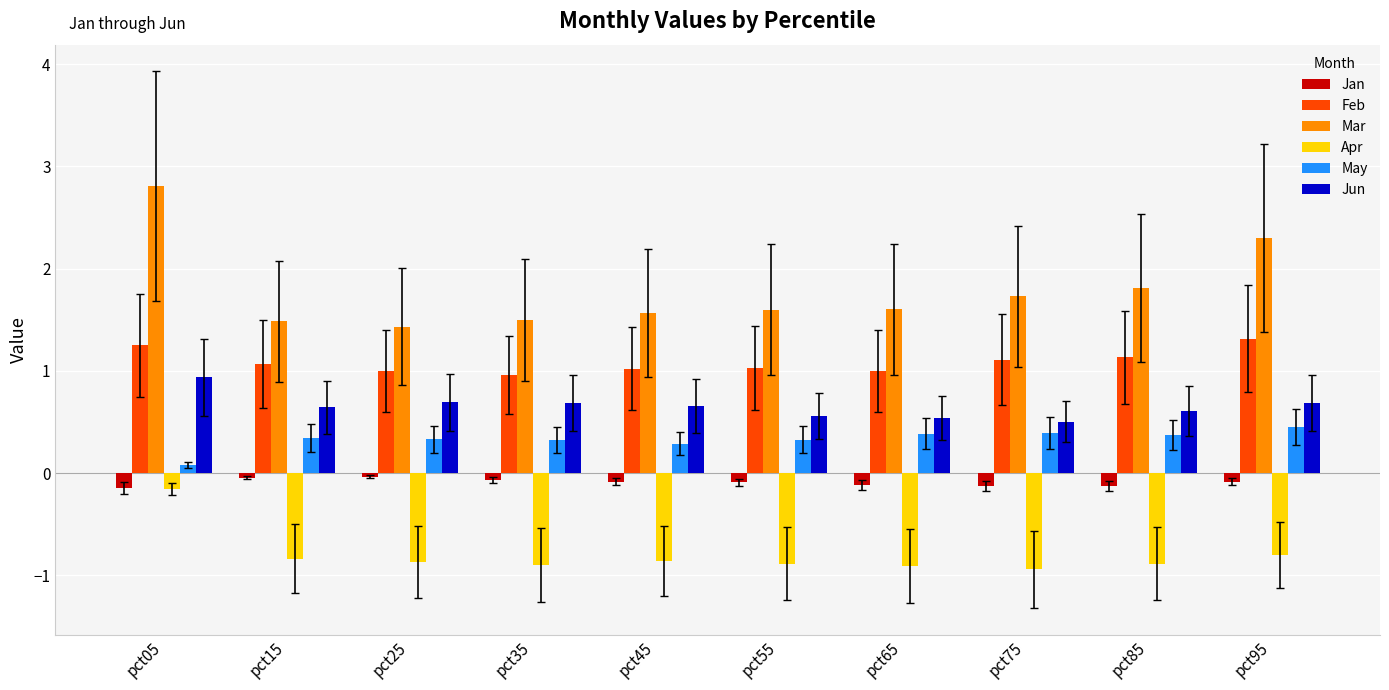

At how many categories does at least one series exceed 2?

2